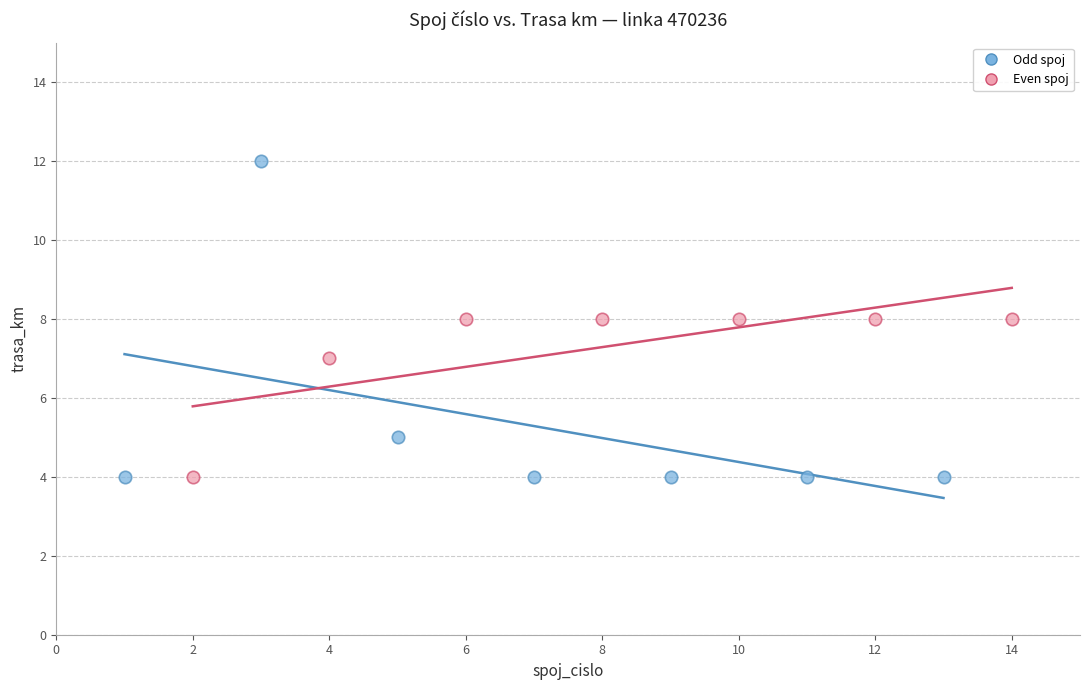

Which series contains the highest Y value?

Odd spoj